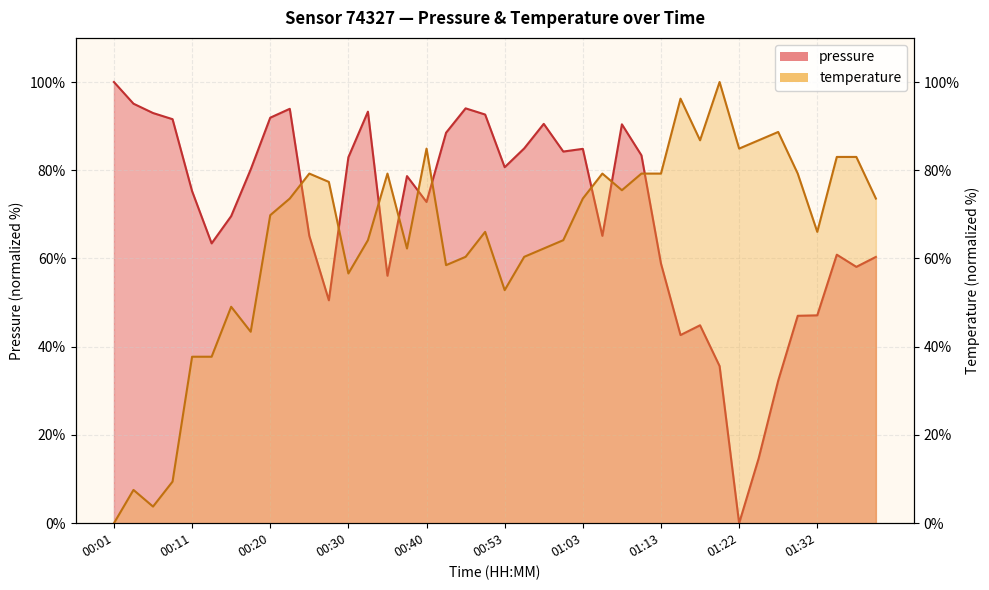

Where is the first local minimum for pressure?

00:13